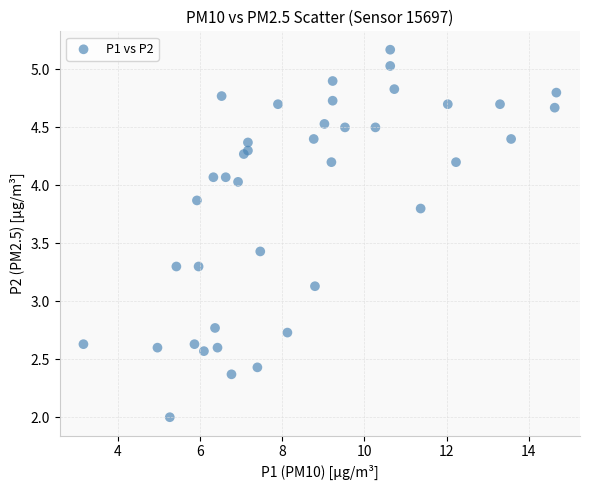

What Y value in the scatter plot is closest to 3?

3.1